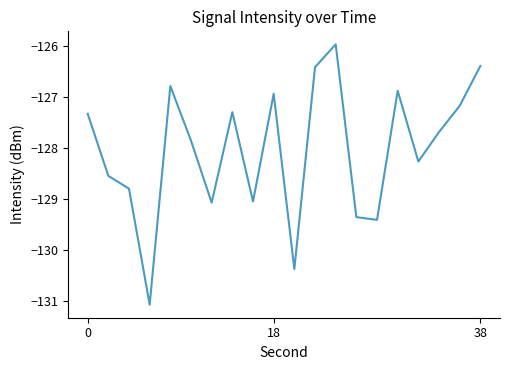

How many lines are shown in the chart?

1